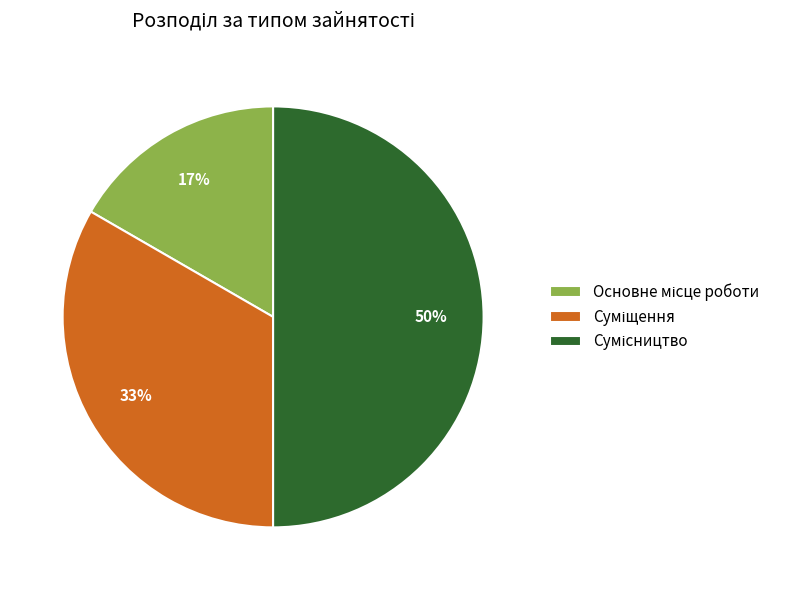

To the nearest percent, what is the difference between the largest and smallest slice percentages?

33%